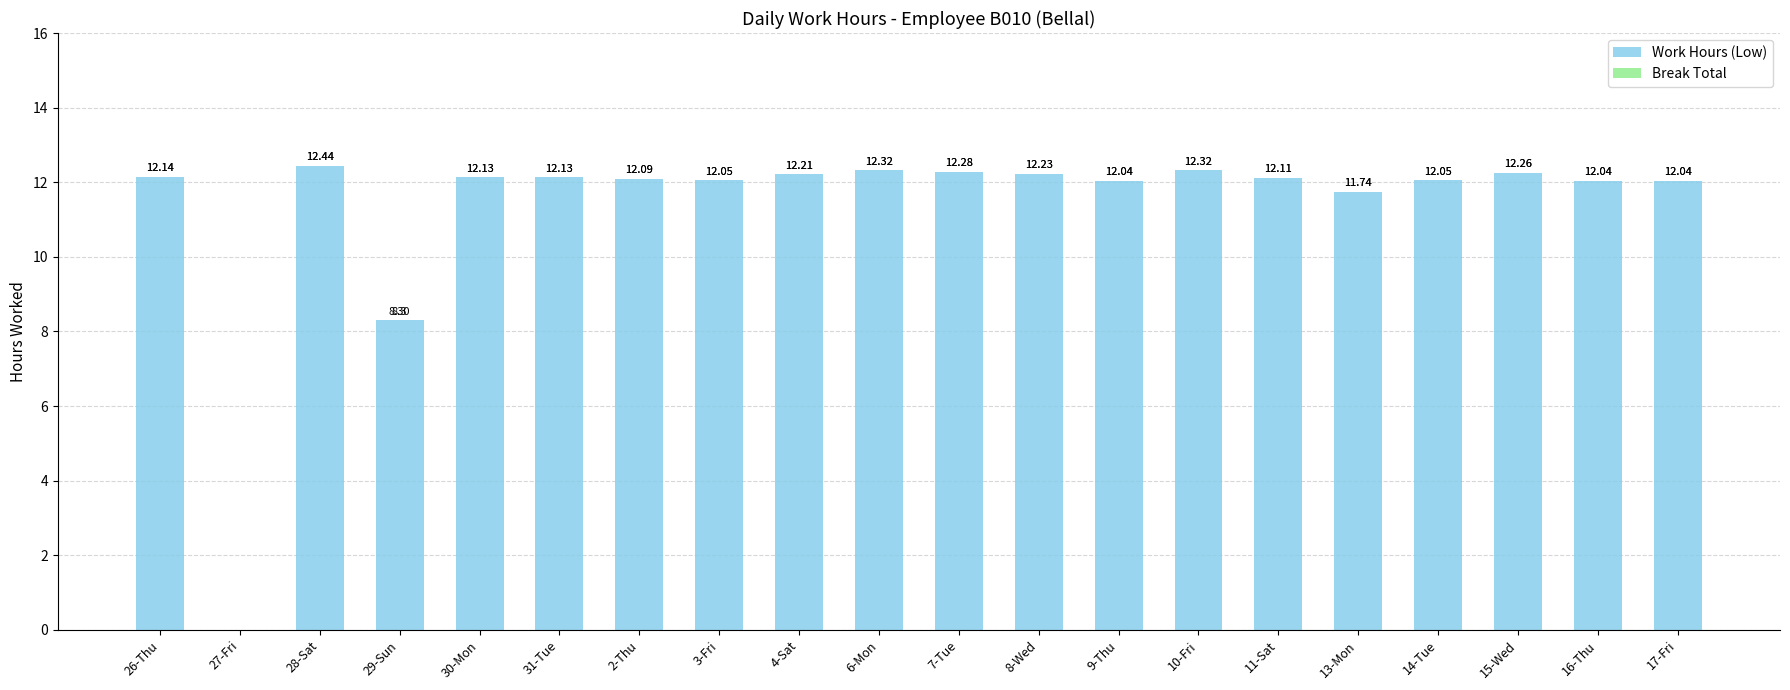

Approximately how many times larger is the value at 26-Thu compared to 8-Wed?

1.0